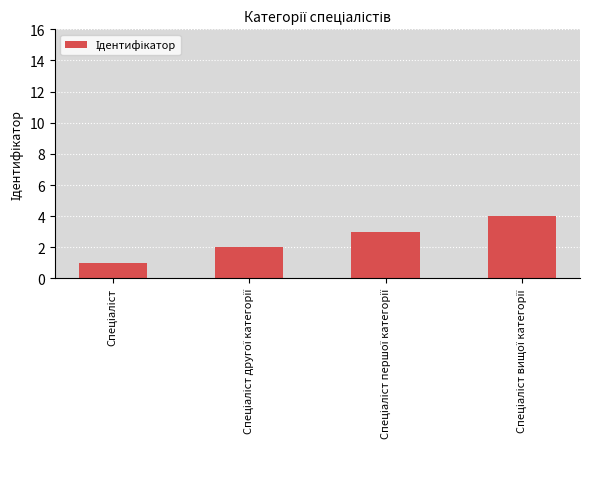

What is the sum of all values?

10